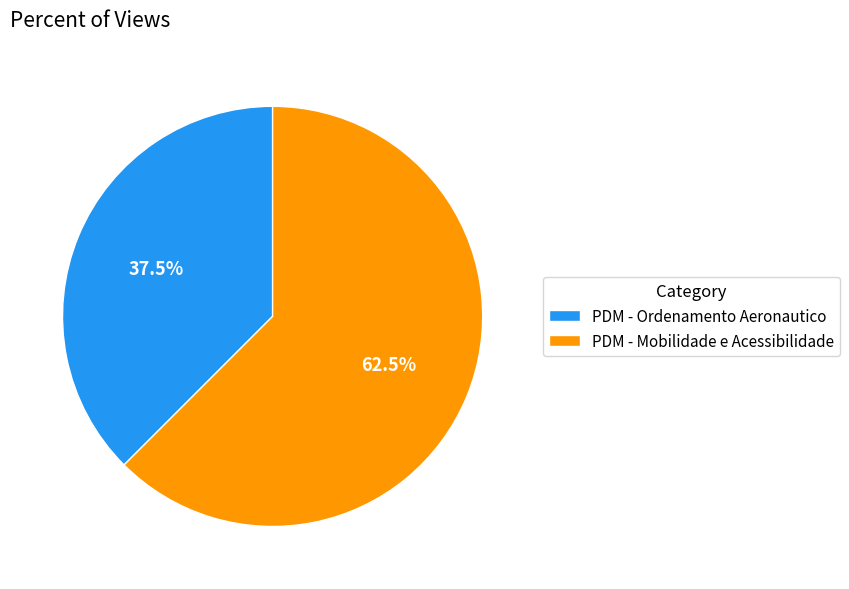

To the nearest percent, what is the difference between the largest and smallest slice percentages?

25%